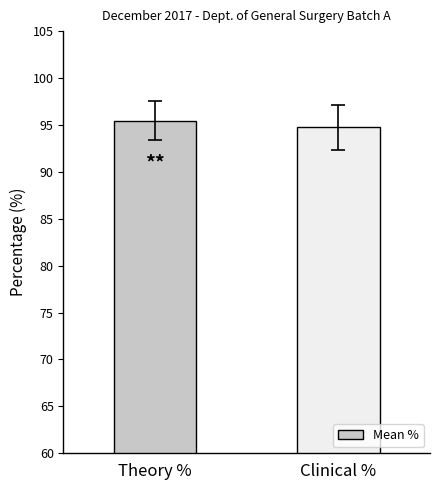

List the labels in order of value, smallest first.

Clinical %, Theory %